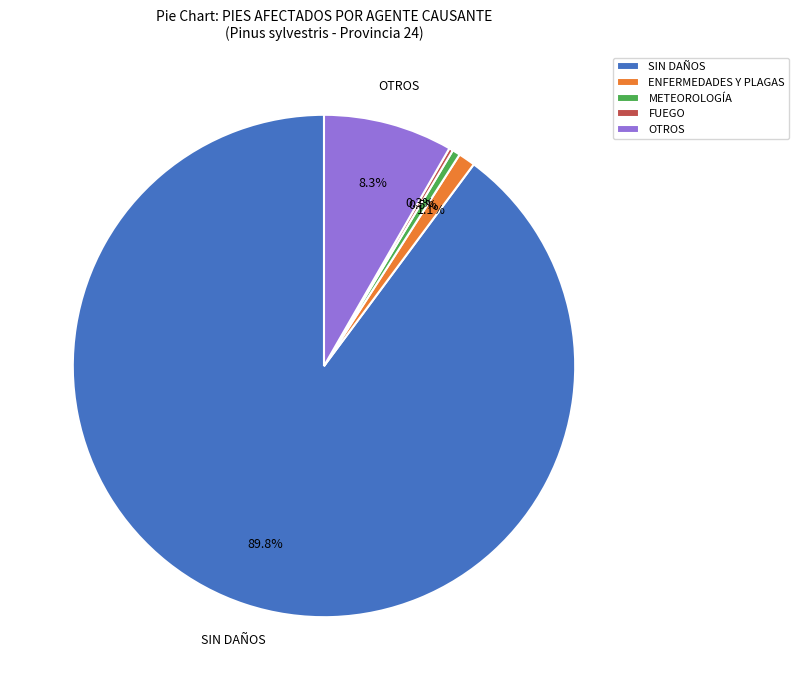

Which slice is the largest?

SIN DAÑOS